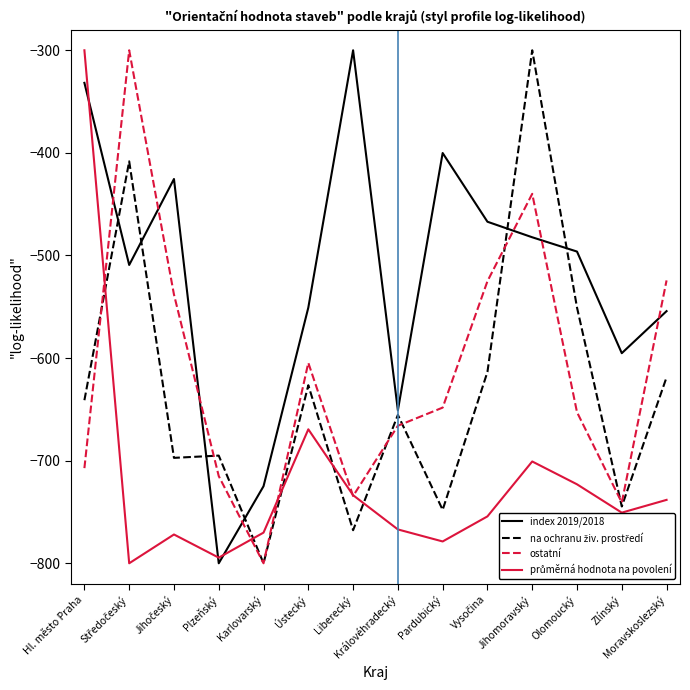

After their last crossing, which series has the higher values: ostatní or index 2019/2018?

ostatní